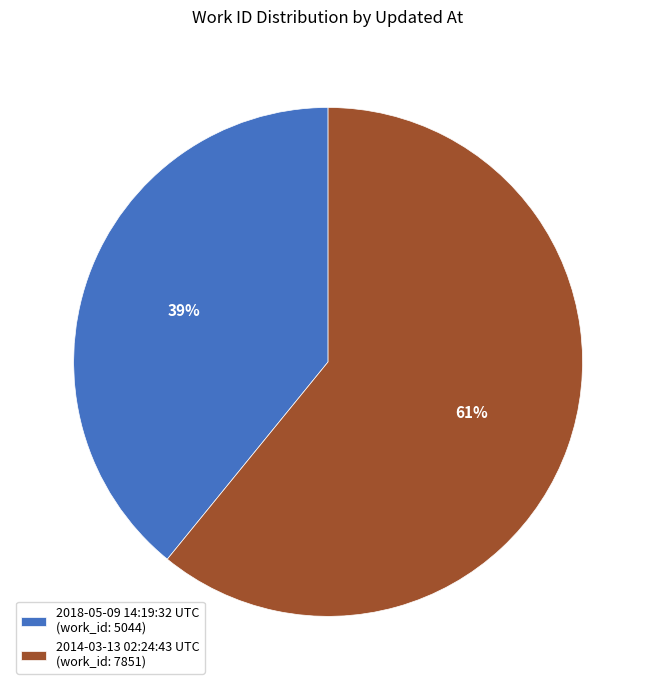

Between 2014-03-13 02:24:43 UTC and 2018-05-09 14:19:32 UTC, which is larger?

2014-03-13 02:24:43 UTC